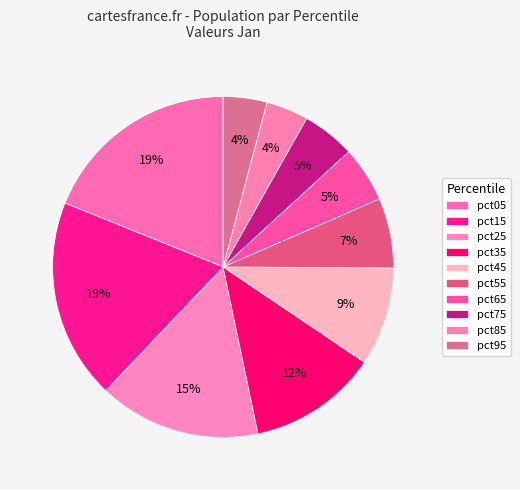

Is it true that pct25 is 2% of the pie?

False